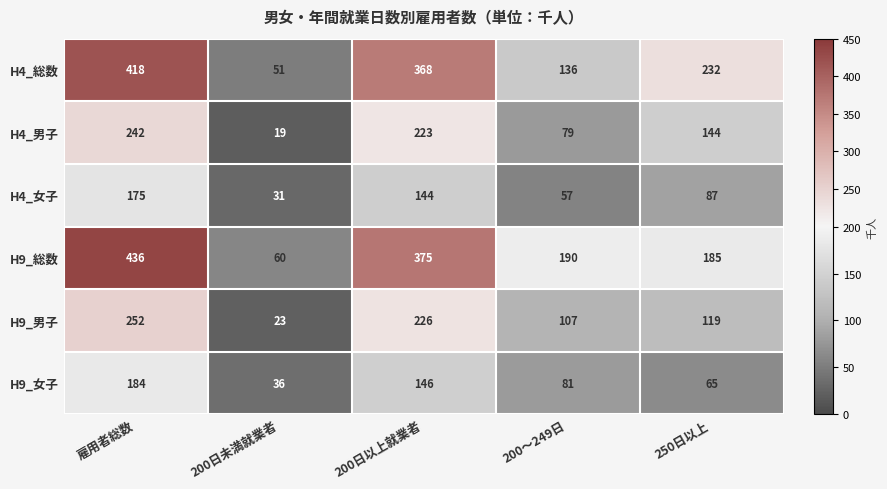

What is the average value of the H4_男子 series?

141